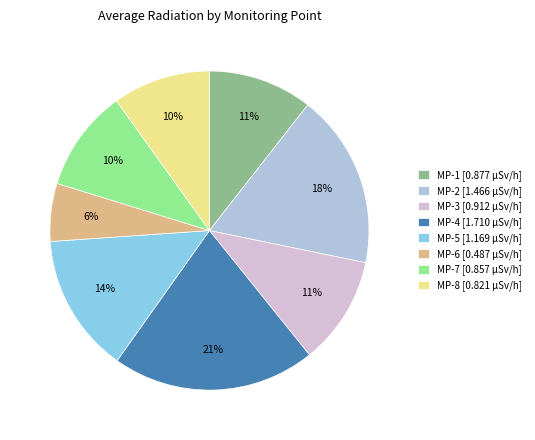

What percentage is the MP-6 slice, to the nearest percent?

6%